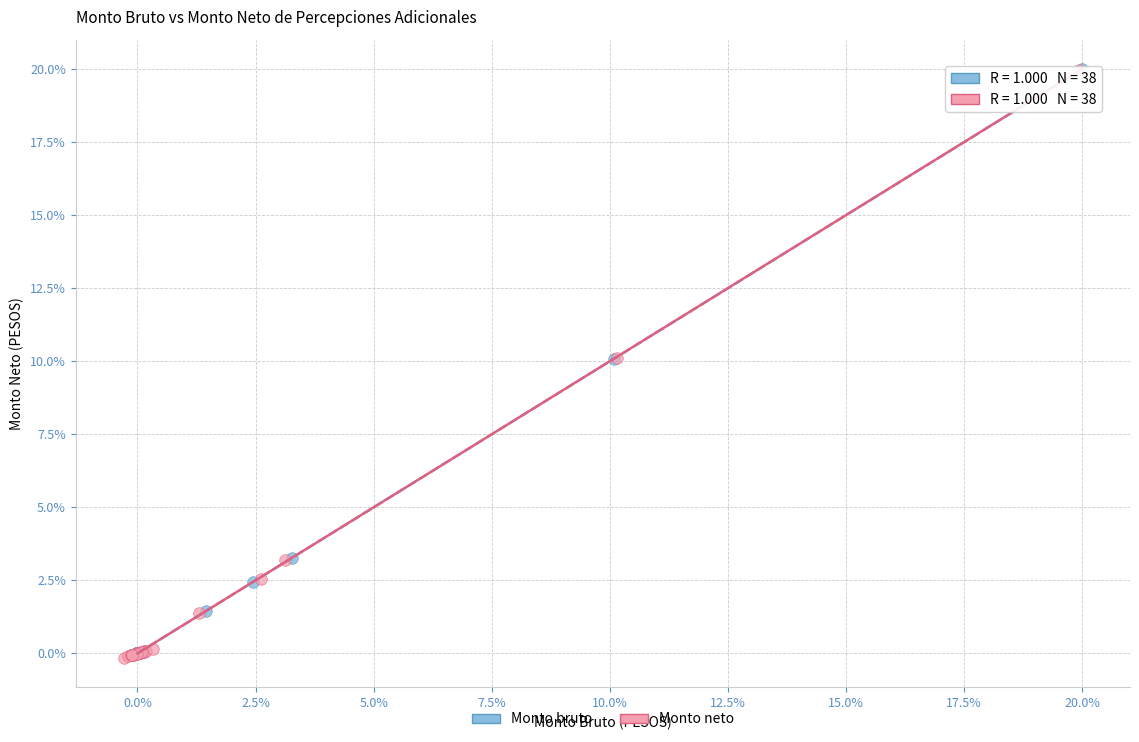

Which series has the largest Y range (max minus min)?

Monto neto